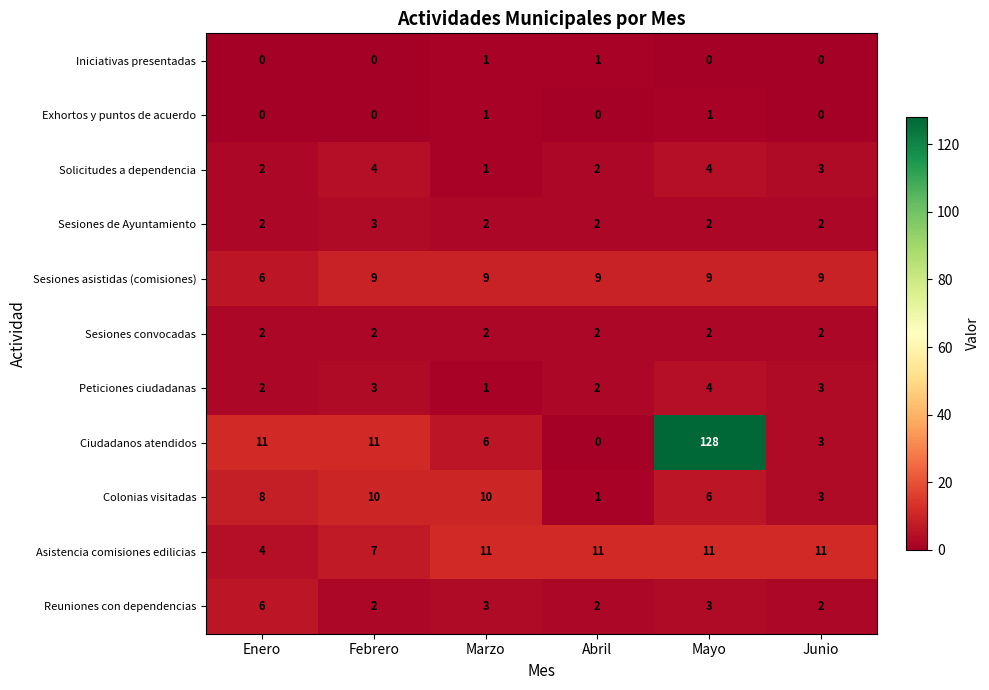

How many categories are shown in the chart?

6